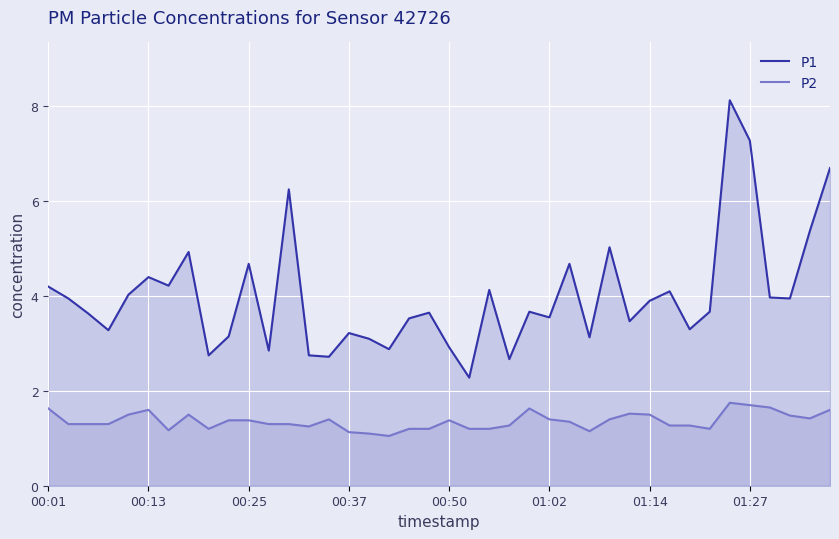

In P2, how many points are lower than both neighbors (excluding endpoints)?

7